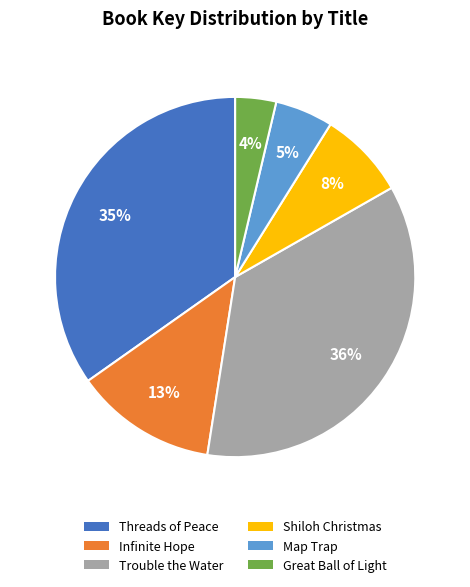

Does Infinite Hope represent more than half of the total?

No